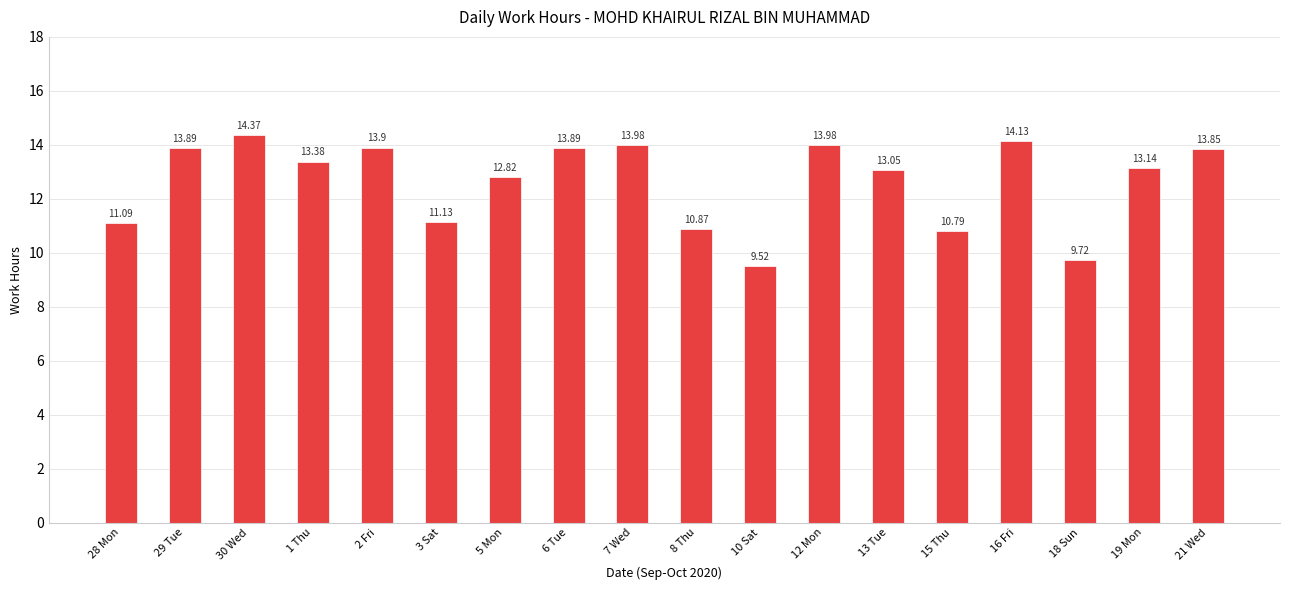

What position from the right is 3 Sat?

13